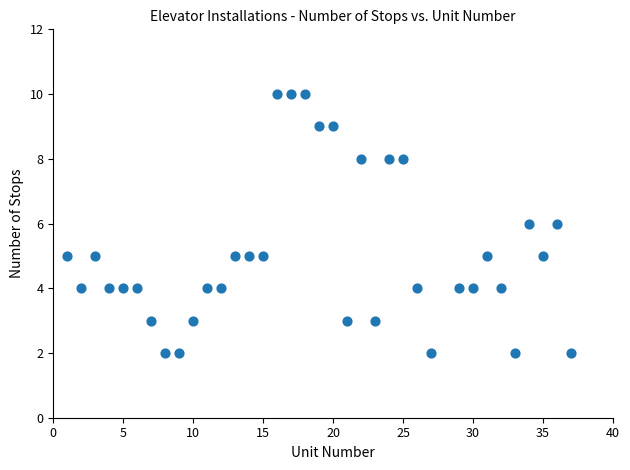

What is the range of Y values (max minus min)?

8